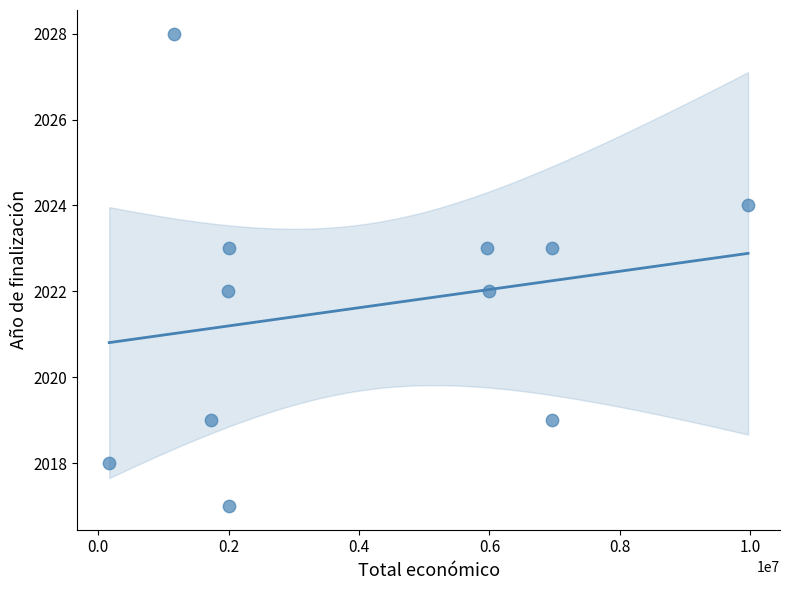

What is the average Y value?

2022